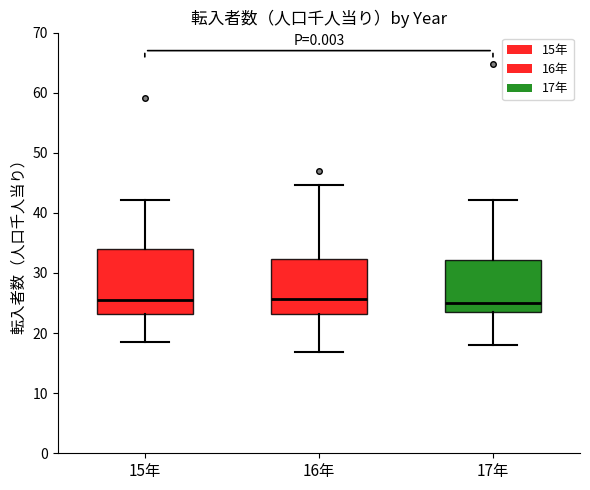

Where does the lower whisker of the box for 17年 end on the y-axis? The values are not printed on the chart, so give them approximately, as read against the axis.

18